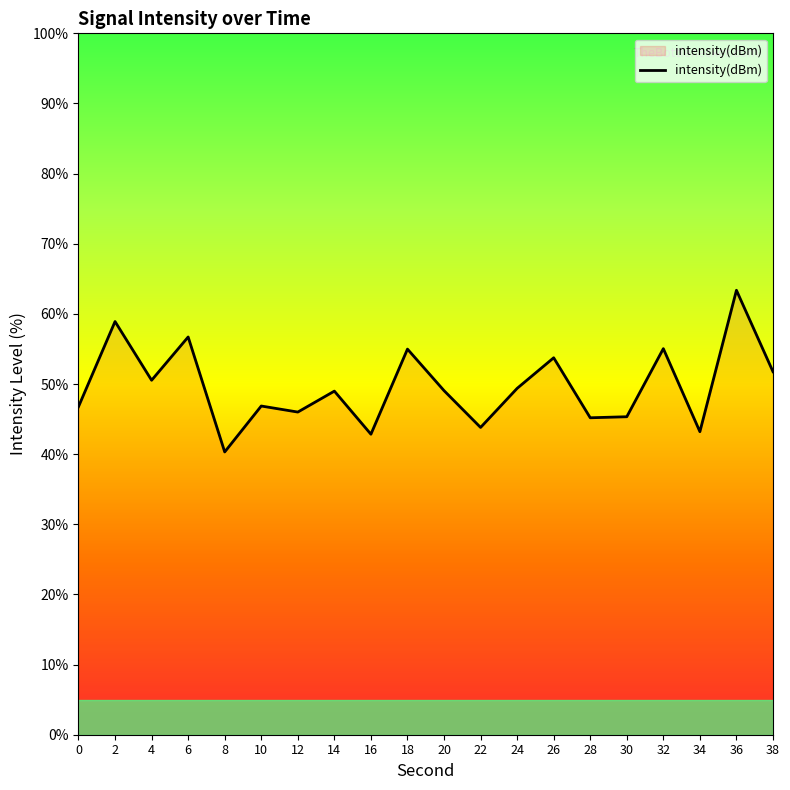

What is the average value?

49.6